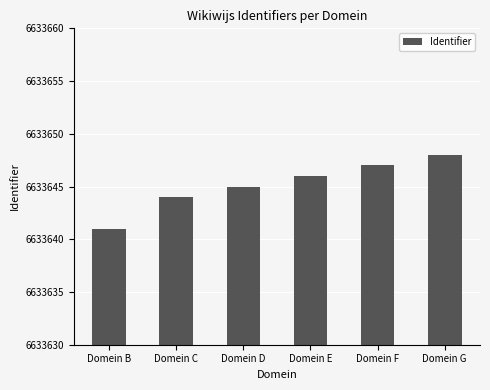

Reading right to left, extract all data points from this chart.

Domein G=6633648	Domein F=6633647	Domein E=6633646	Domein D=6633645	Domein C=6633644	Domein B=6633641